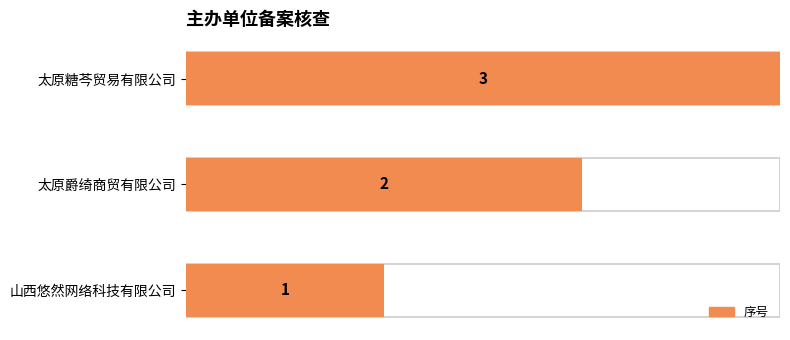

Between 山西悠然网络科技有限公司 and 太原爵绮商贸有限公司, which is larger?

太原爵绮商贸有限公司